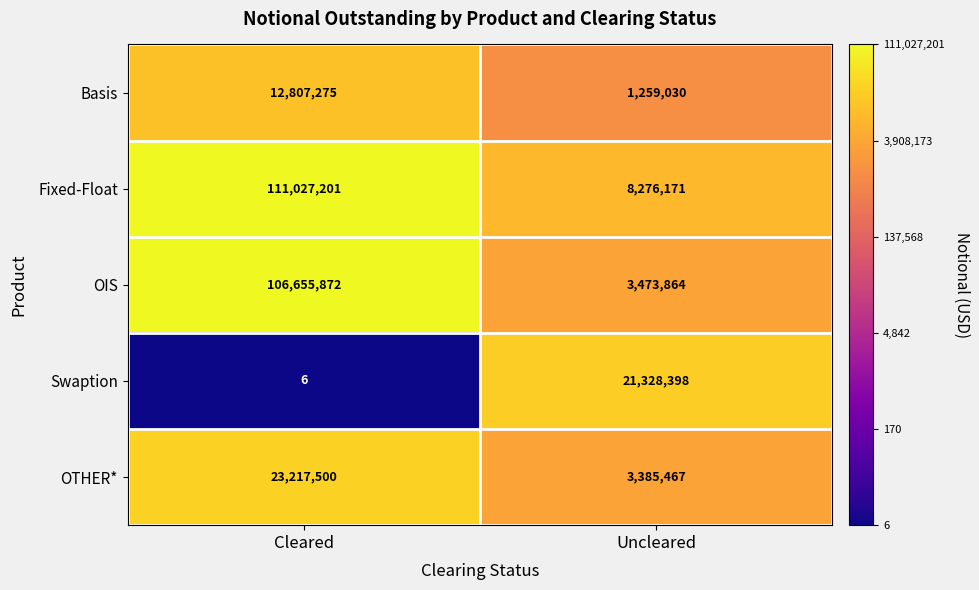

Which label corresponds to the smallest value in the chart?

Cleared